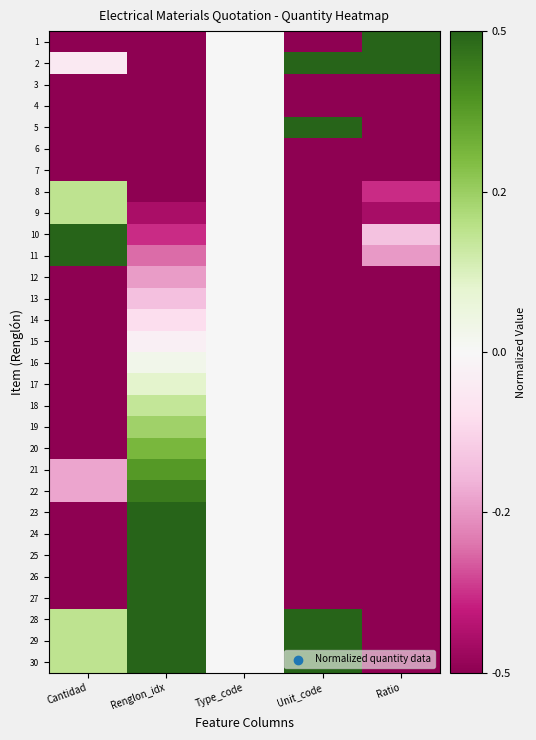

Which series has the largest total across all categories?

30